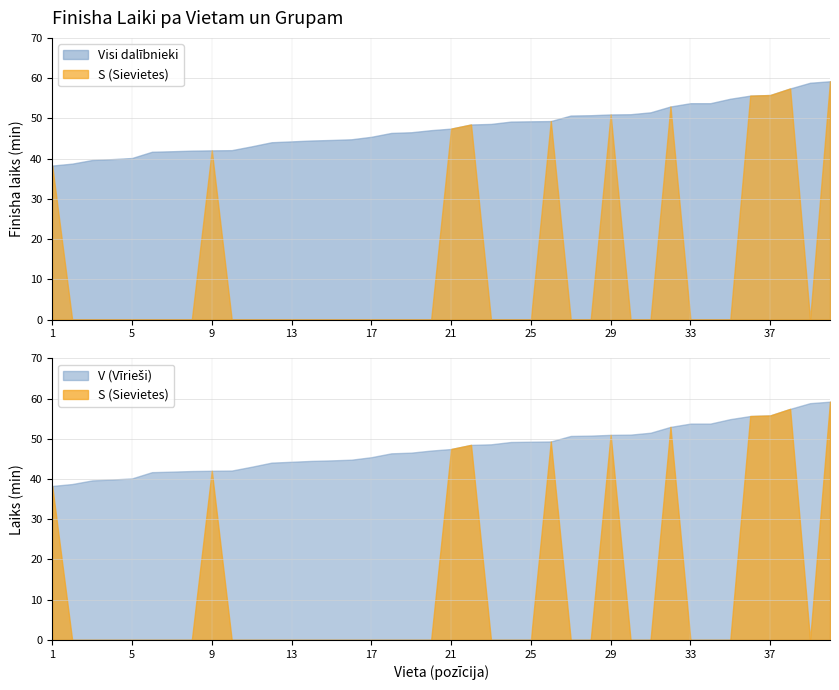

Rank the series by their maximum value, from lowest to highest.

S (Sievietes), V (Vīrieši)